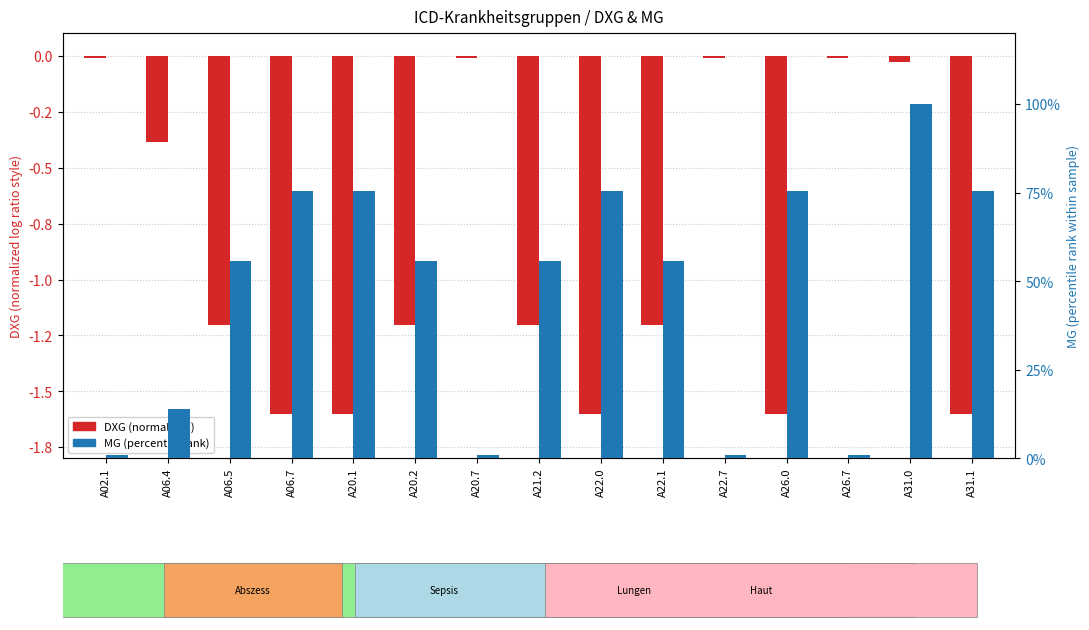

What position from the right is A26.7?

3